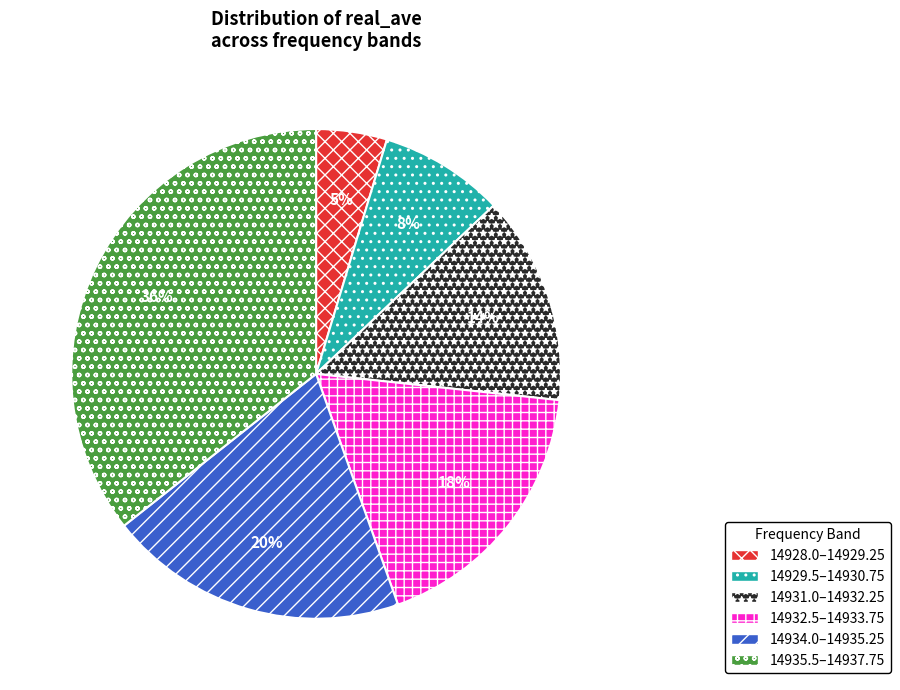

How many segments does this pie chart have?

6